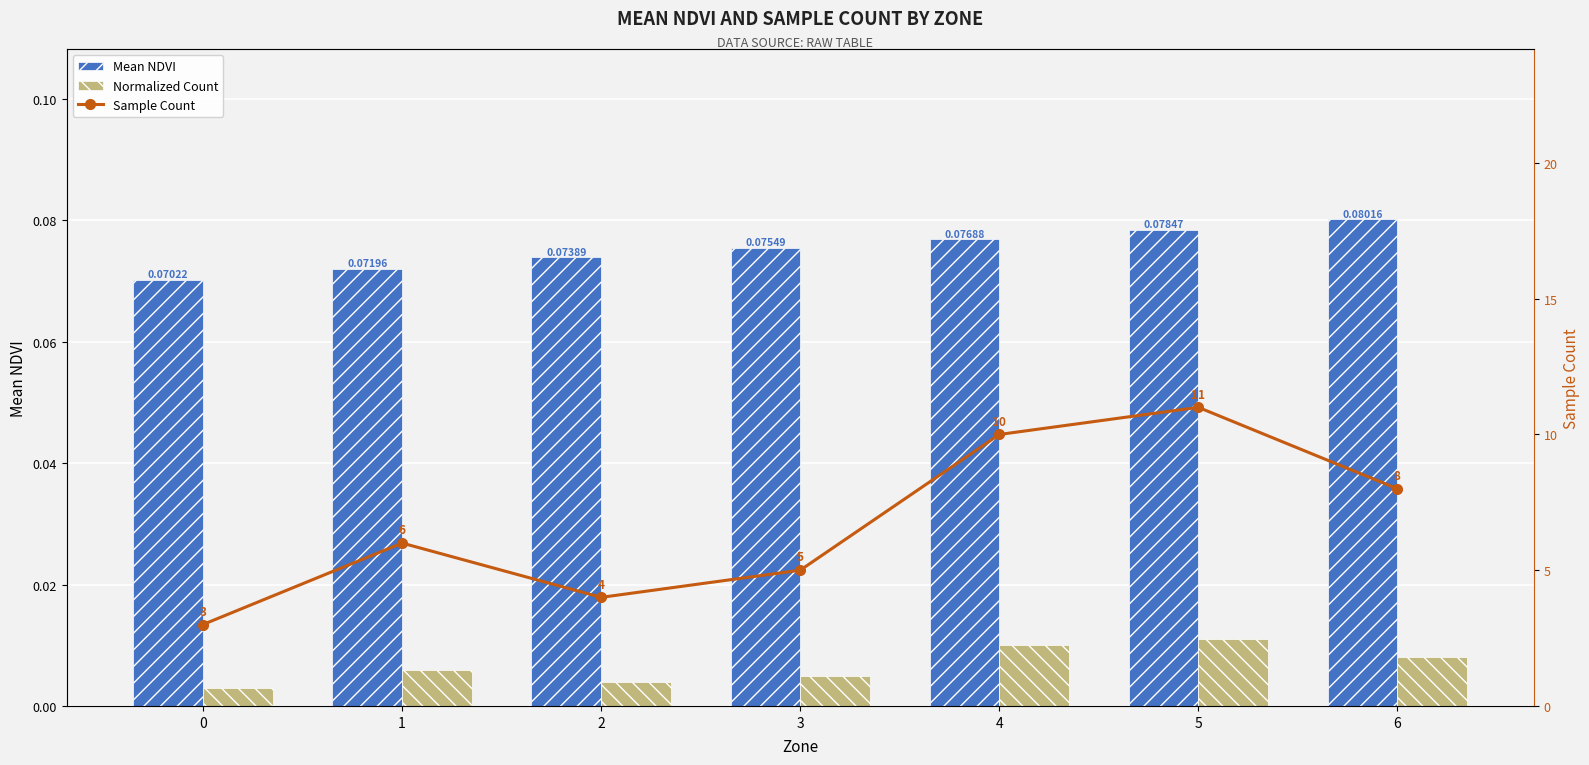

Does the chart contain any negative values?

No